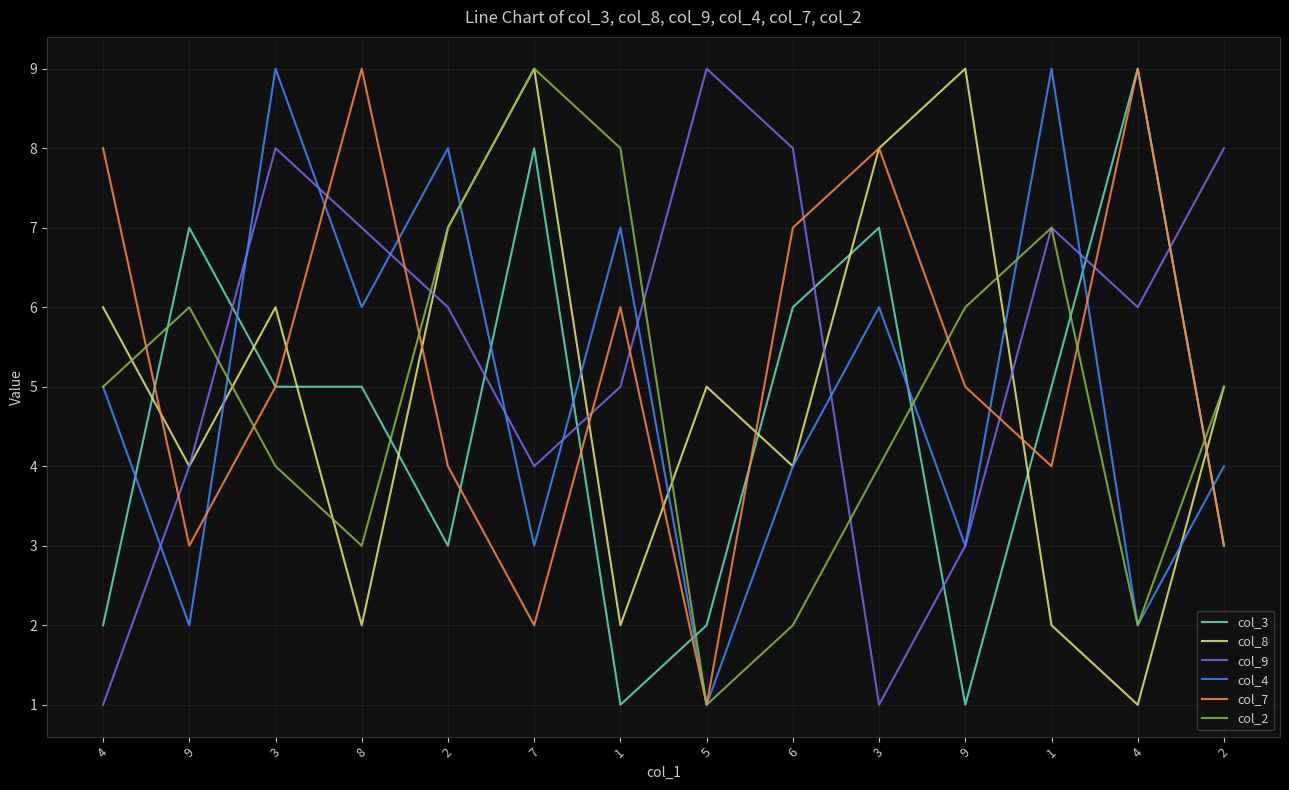

How many lines are shown in the chart?

6